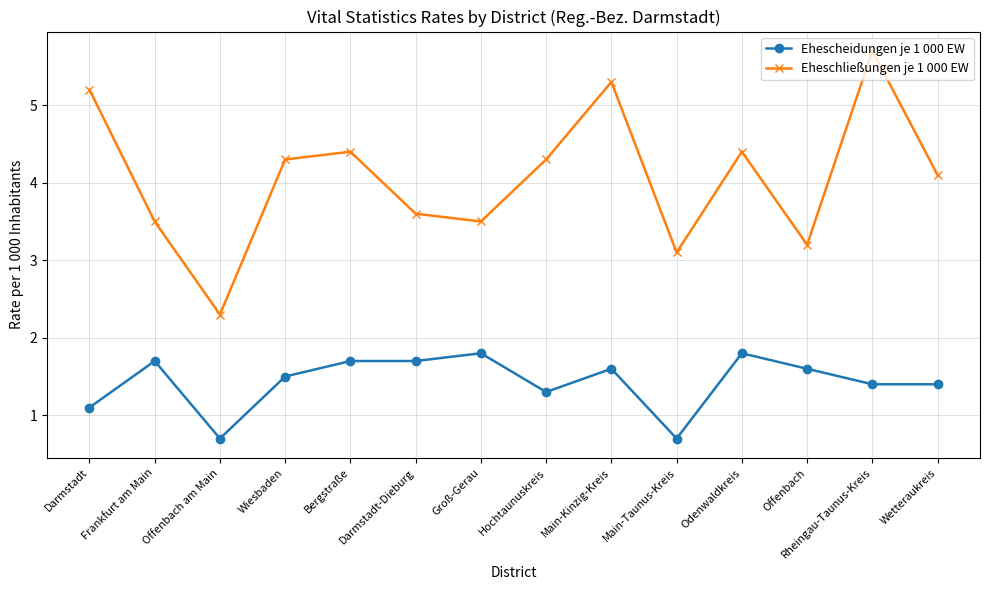

Which series has the largest range (max minus min)?

Eheschließungen je 1 000 EW